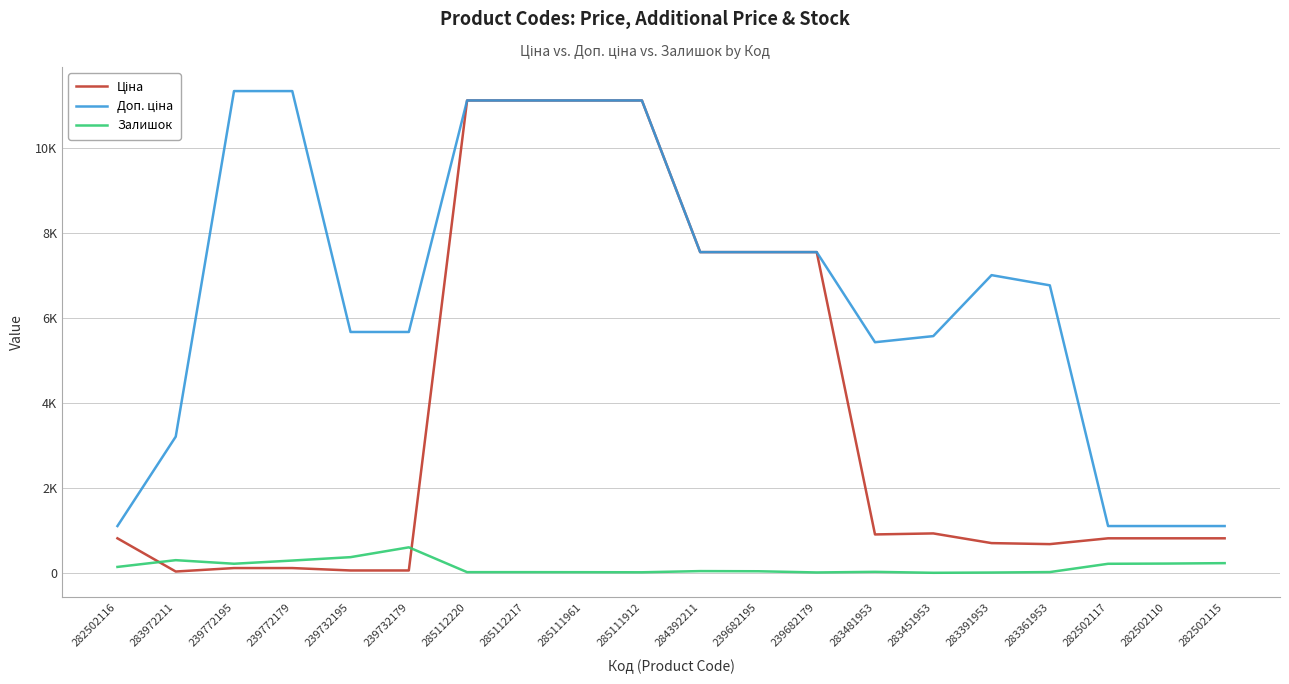

The value of Ціна at 239732179 is 56.7. True or false?

True